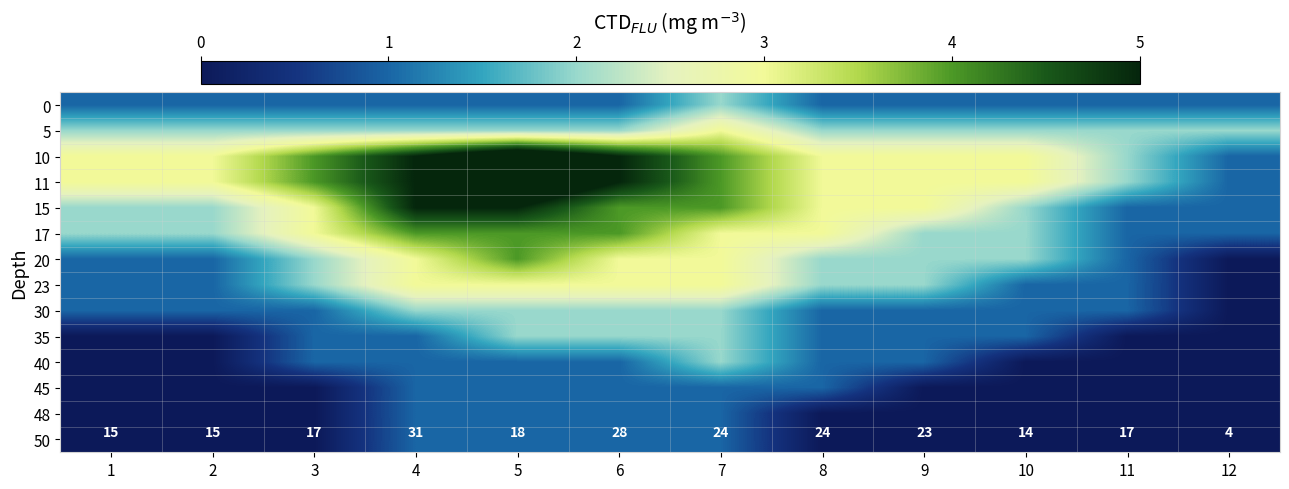

The 50 series shows 0 at 4. True or false?

False